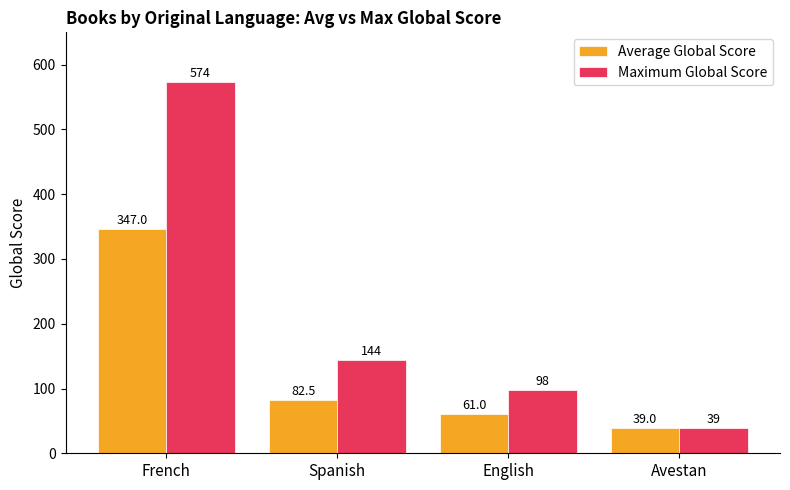

List the series in order of their peak value, lowest first.

Average Global Score, Maximum Global Score